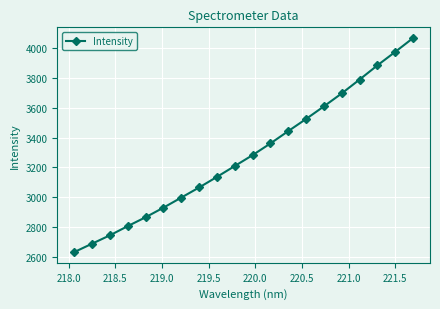

What is the value of the 15th point from the left?

3608.3